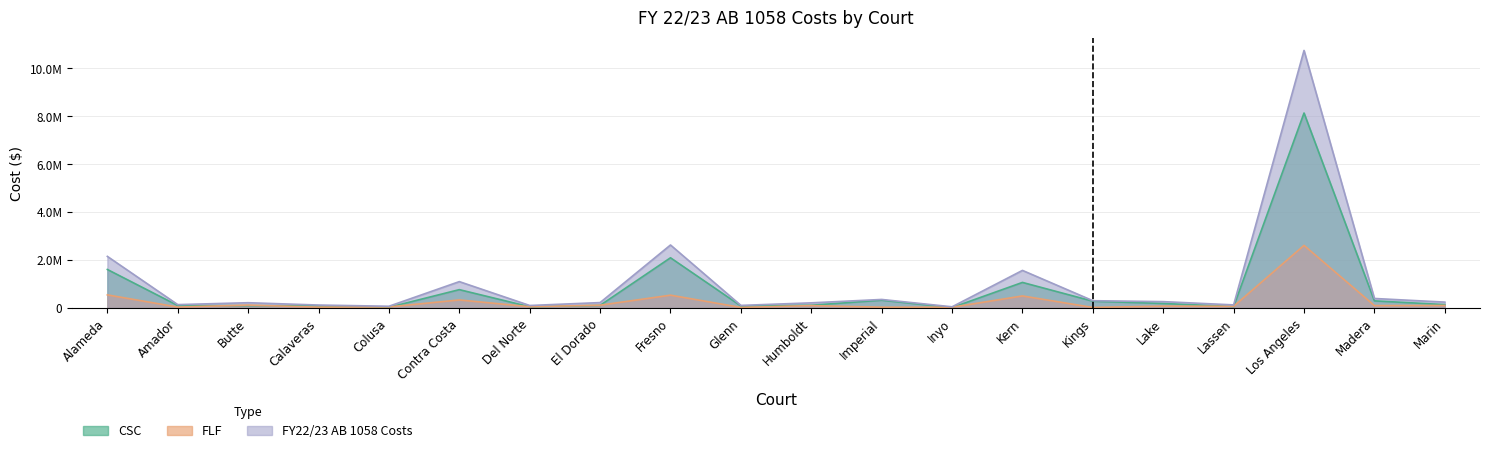

True or false: FY22/23 AB 1058 Costs and CSC intersect in this chart.

False